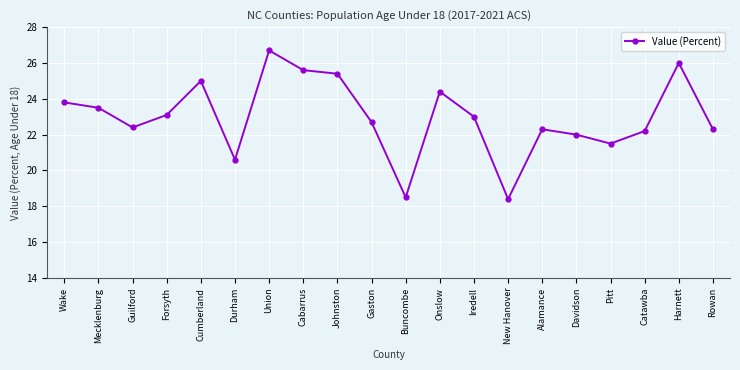

Reading left to right, list all the values displayed in this chart.

Wake=23.8	Mecklenburg=23.5	Guilford=22.4	Forsyth=23.1	Cumberland=25.0	Durham=20.6	Union=26.7	Cabarrus=25.6	Johnston=25.4	Gaston=22.7	Buncombe=18.5	Onslow=24.4	Iredell=23.0	New Hanover=18.4	Alamance=22.3	Davidson=22.0	Pitt=21.5	Catawba=22.2	Harnett=26.0	Rowan=22.3